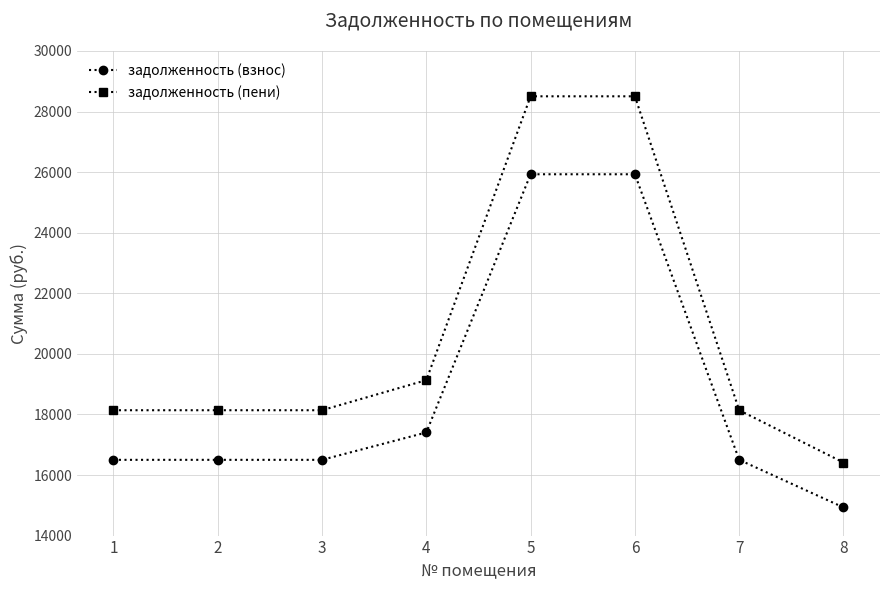

What is the value of the задолженность (взнос) point at the 1st from the left?

16501.0